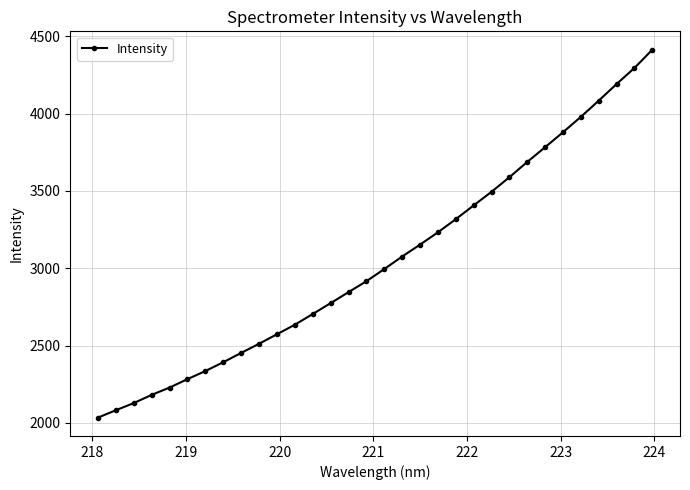

What is the maximum value shown in the chart?

4413.1